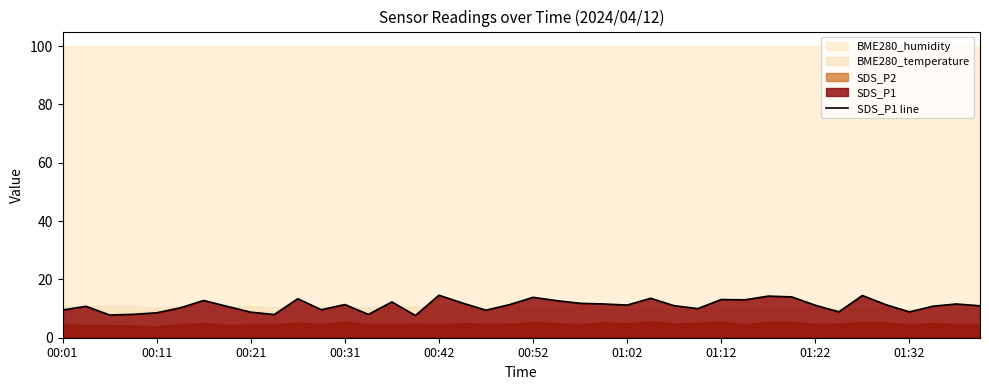

Reading right to left, transcribe all the data shown in this chart.

10.9	11.6	10.8	8.8	11.3	14.5	8.9	11.1	14.0	14.3	13.0	13.1	10.0	11.0	13.5	11.2	11.6	11.8	12.7	13.8	11.3	9.4	11.9	14.6	7.6	12.3	8.0	11.4	9.6	13.4	8.0	8.8	10.8	12.8	10.2	8.6	8.0	7.8	10.8	9.5